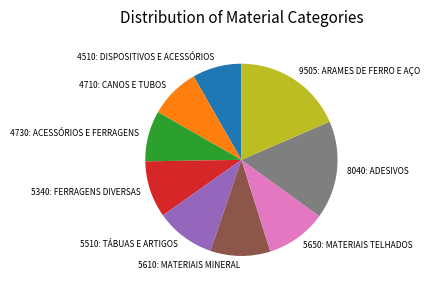

True or false: 5650: MATERIAIS TELHADOS accounts for 25% of the total.

False